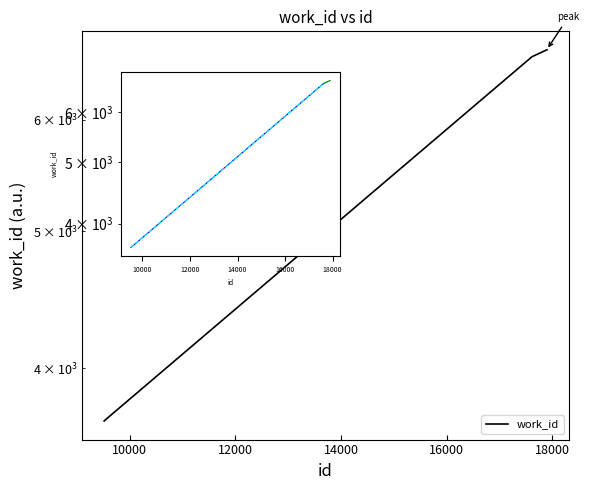

How many lines are shown in the chart?

1